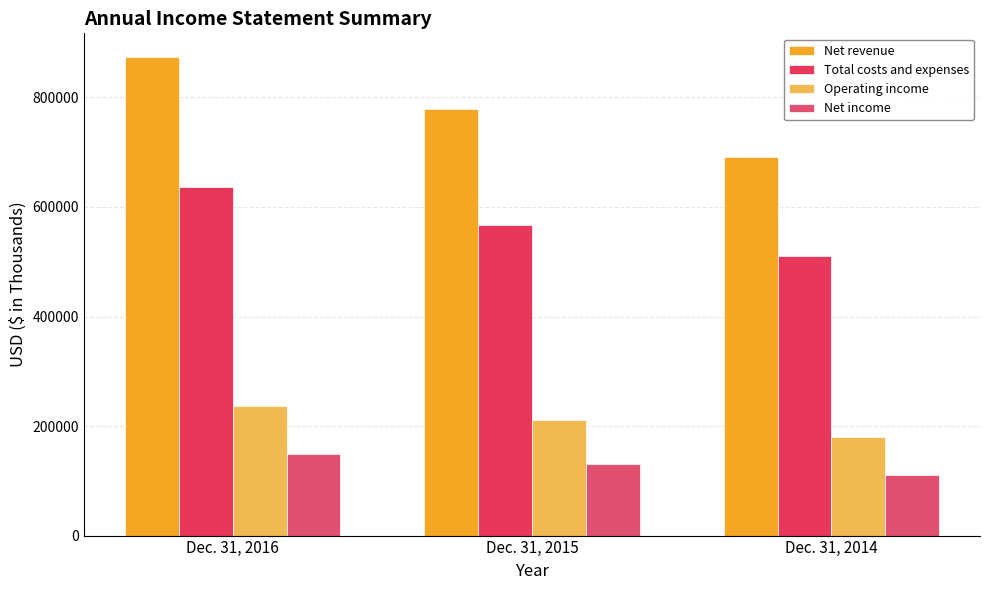

What is the difference between the Operating income values at Dec. 31, 2014 and Dec. 31, 2016?

56388